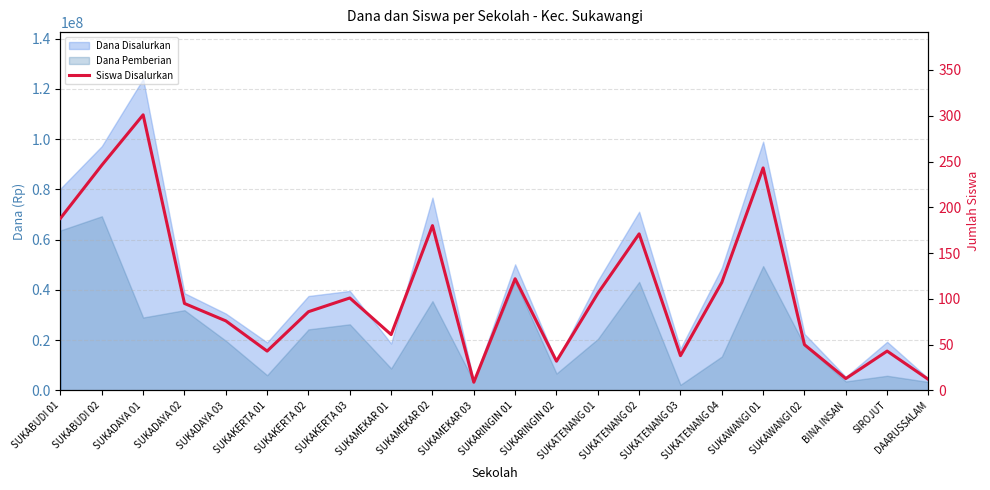

Is it true that the value at SUKADAYA 03 is 104?

False